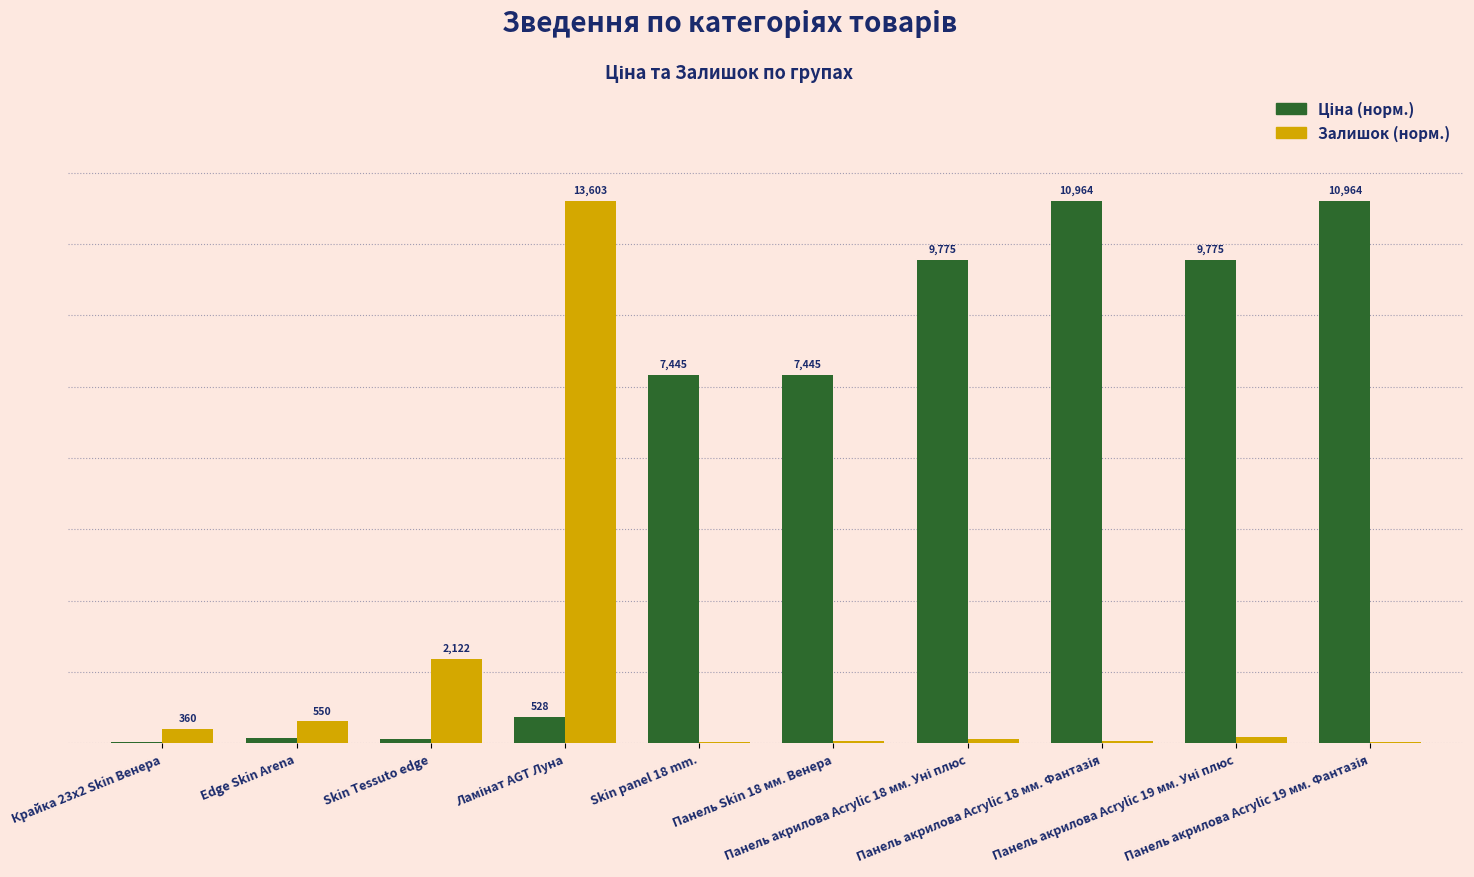

Are the bars grouped side by side (vs. stacked)?

Yes